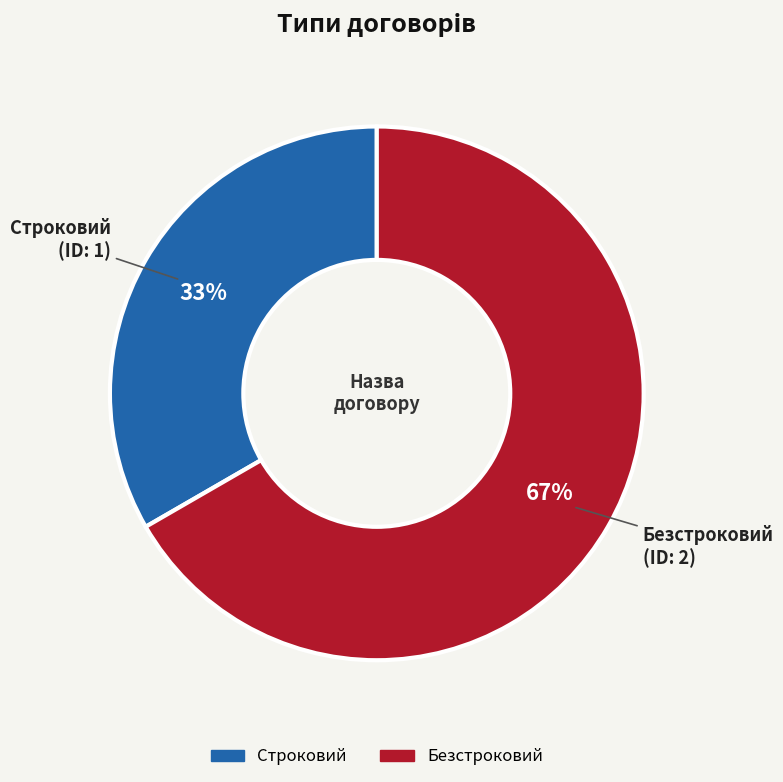

Do Строковий and Безстроковий together represent more than half of the pie?

Yes